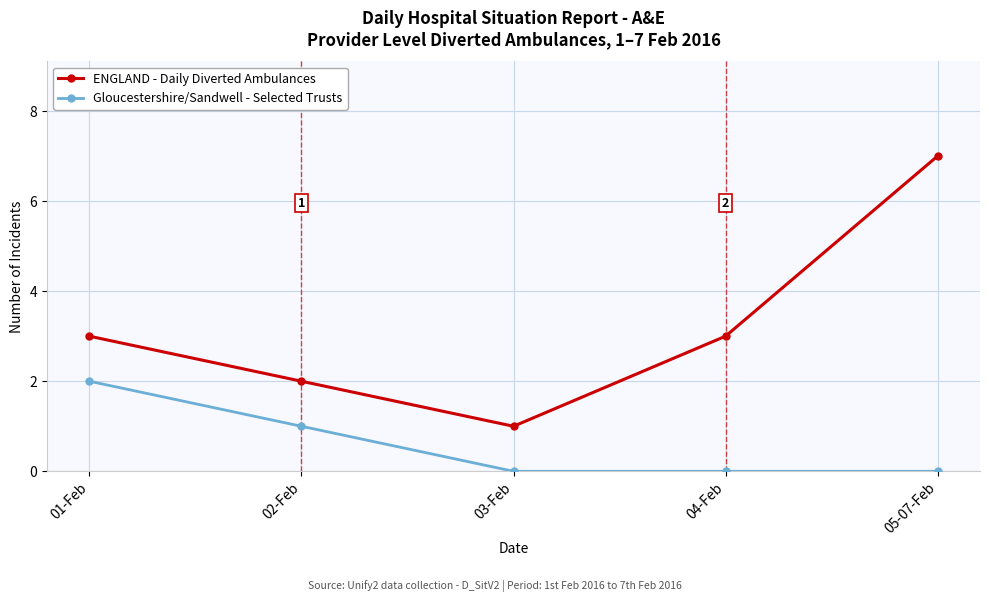

What is the label of the 2nd point from the right?

04-Feb